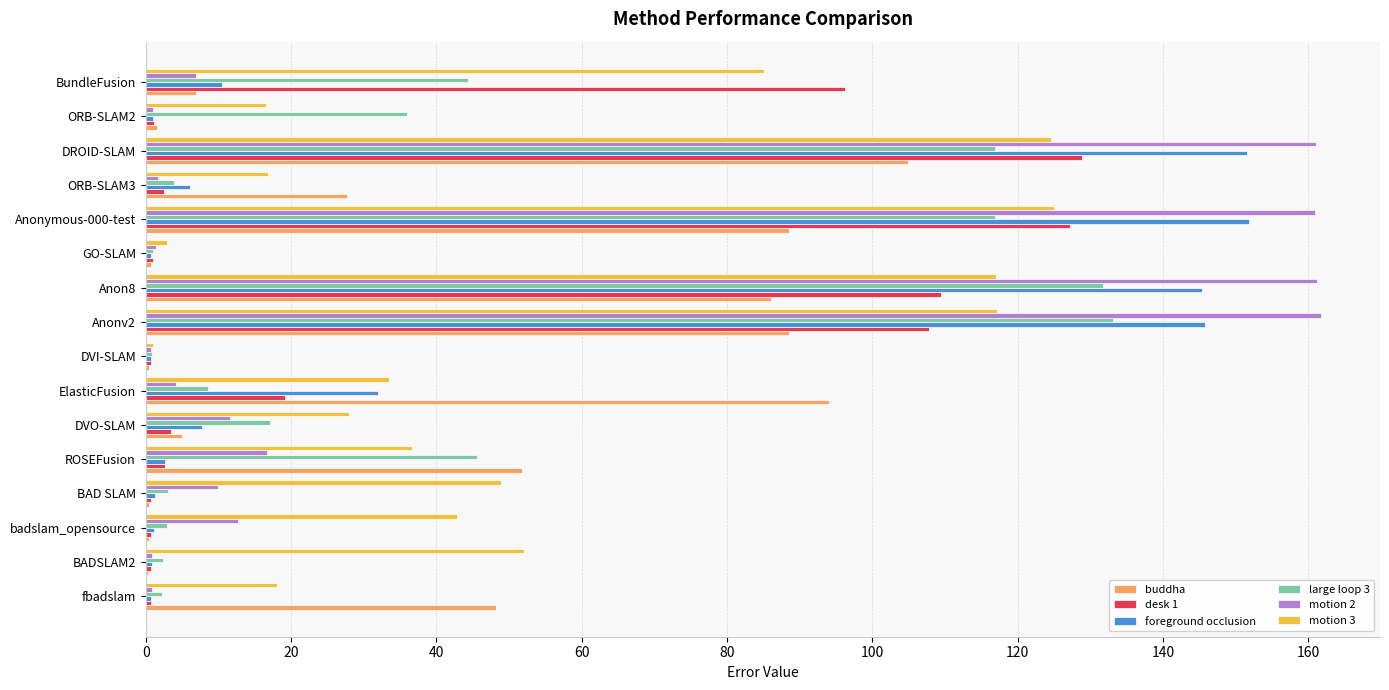

What is the sum of all foreground occlusion values?

659.9